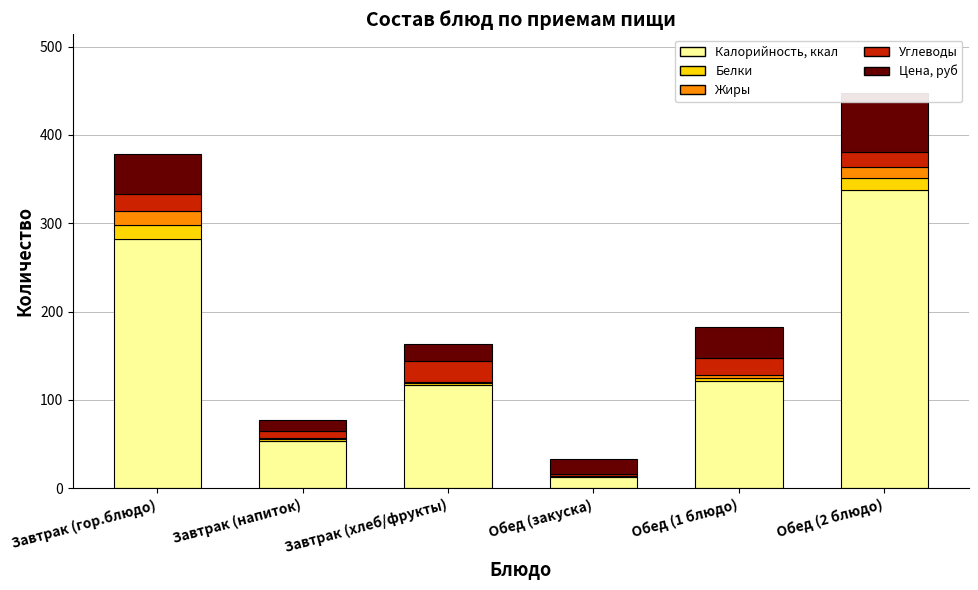

What is the total value across all series at Завтрак (хлеб/фрукты)?

163.3